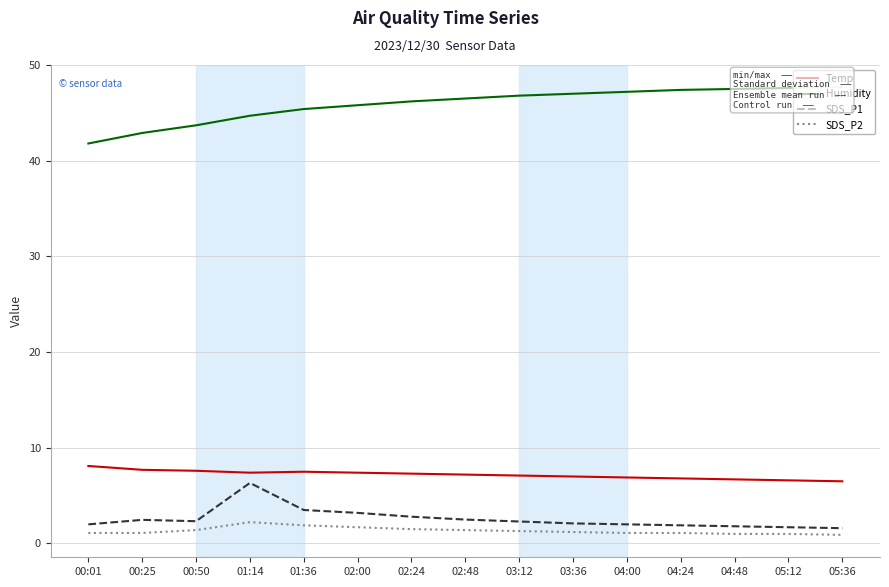

Does the chart have visible grid lines?

Yes